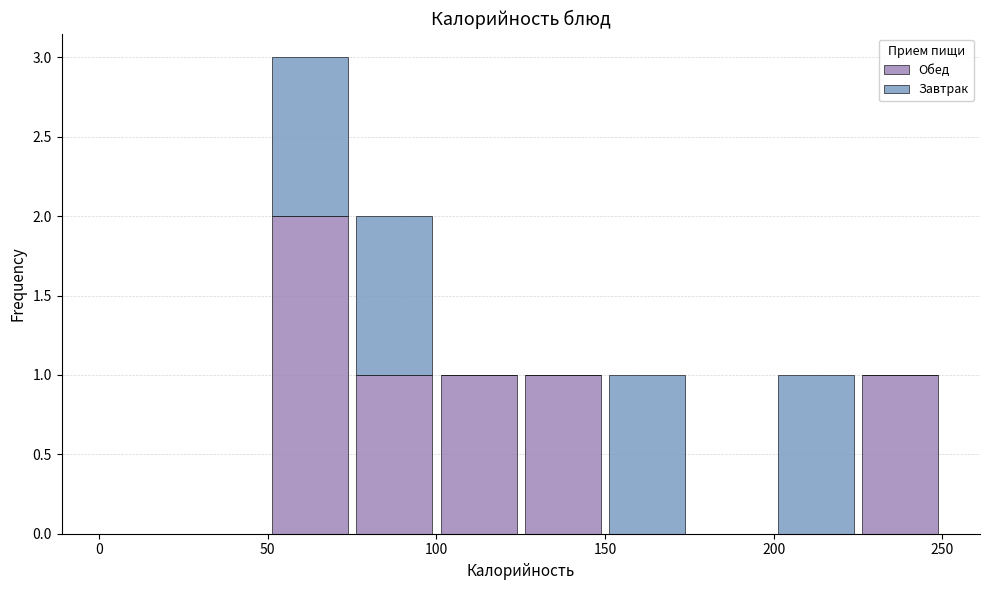

What is the total height of the stacked bar covering 50 to 75 on the x-axis? The values are not printed on the chart, so give them approximately, as read against the axis.

3